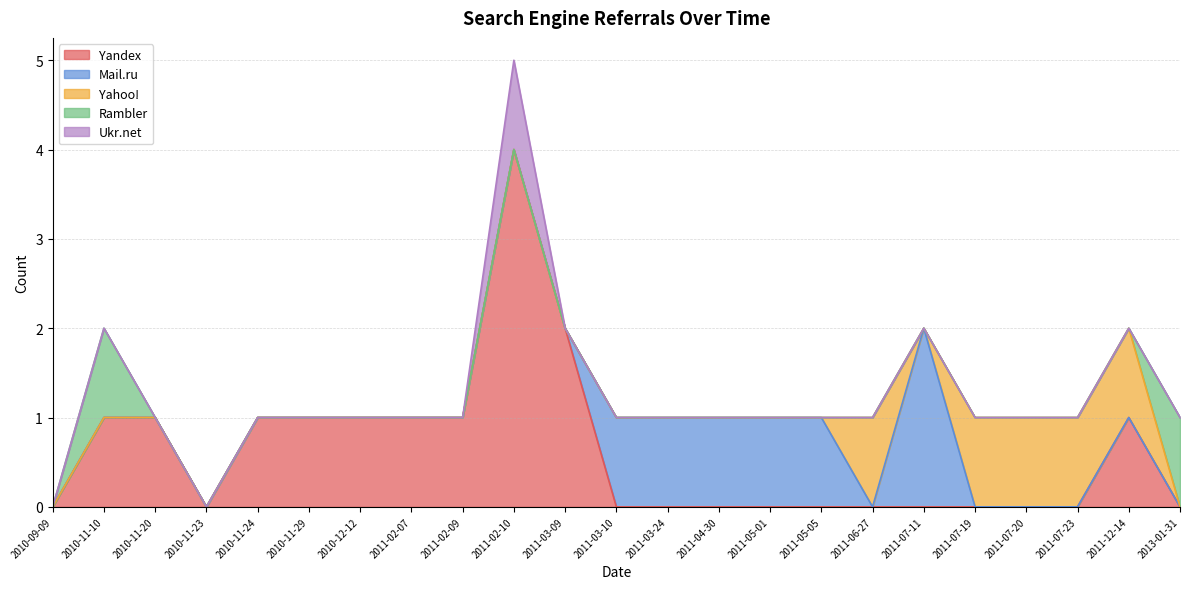

What is the total value across all series at 2011-03-10?

1